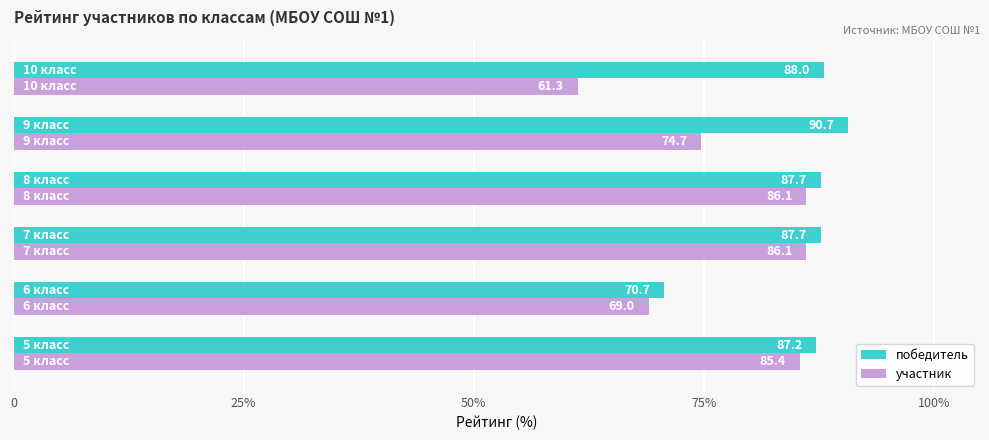

What is the value of the участник bar at the 5th from the left?

74.7